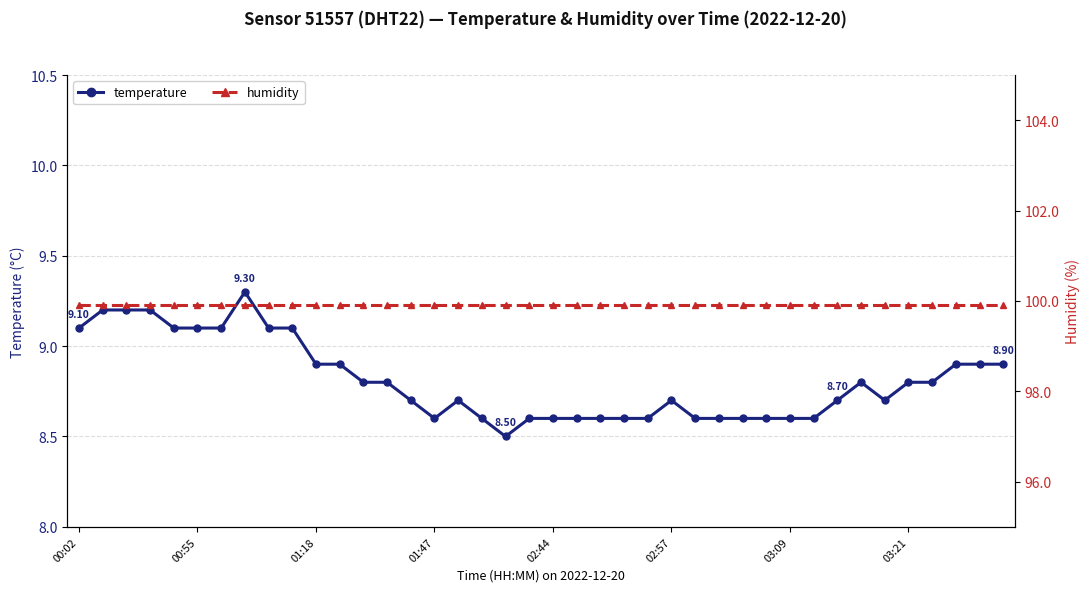

Does the chart display data point markers on the line(s)?

Yes